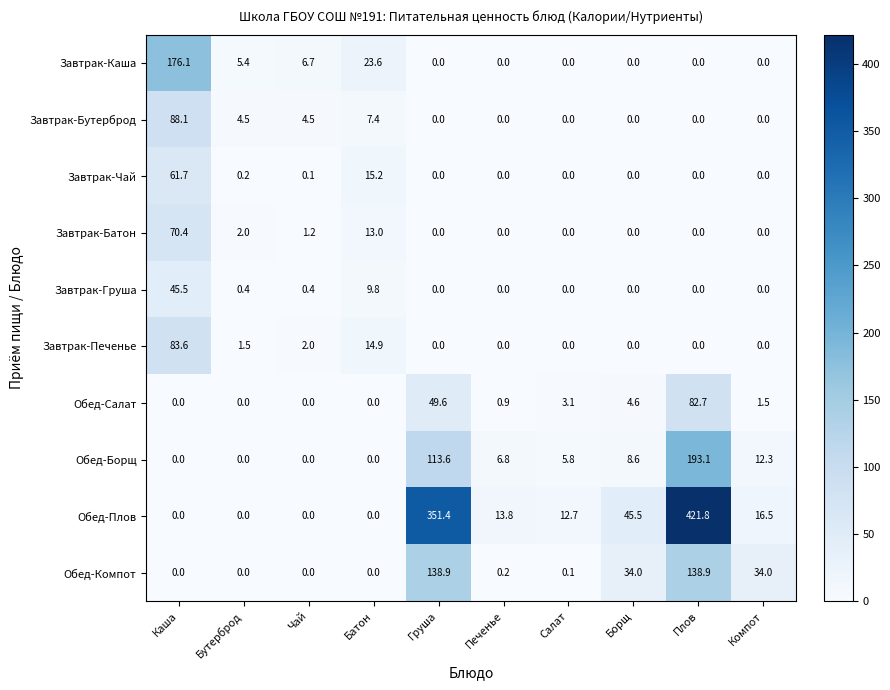

How many distinct data groups are displayed?

10